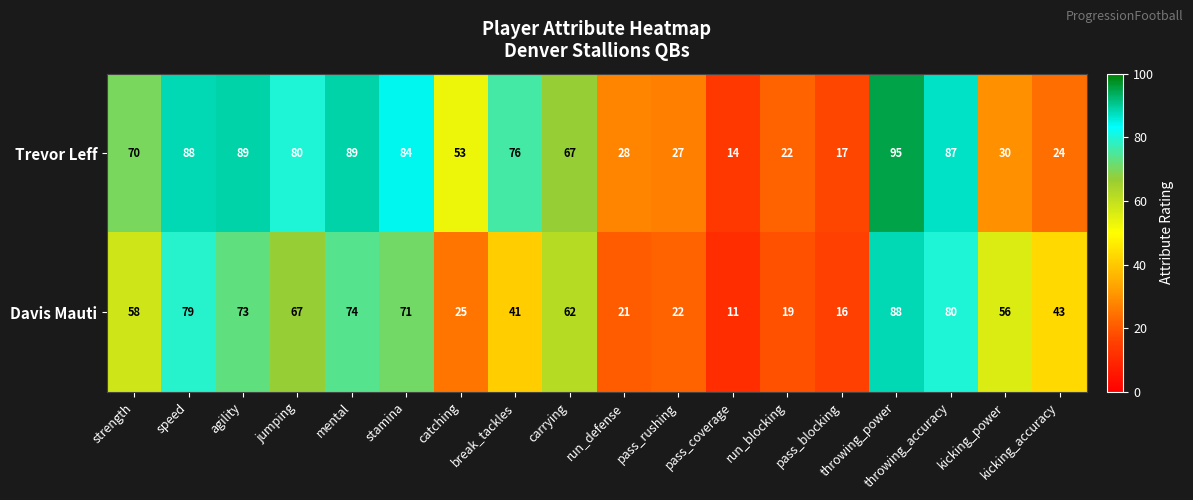

The Davis Mauti series shows 44 at catching. True or false?

False